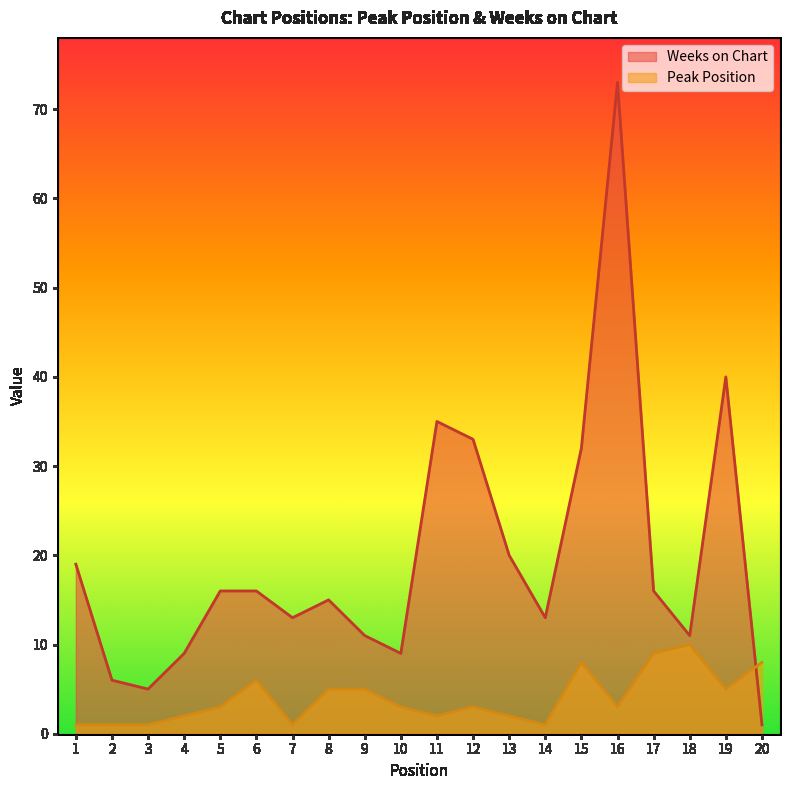

Which series has the largest total across all categories?

Weeks on Chart